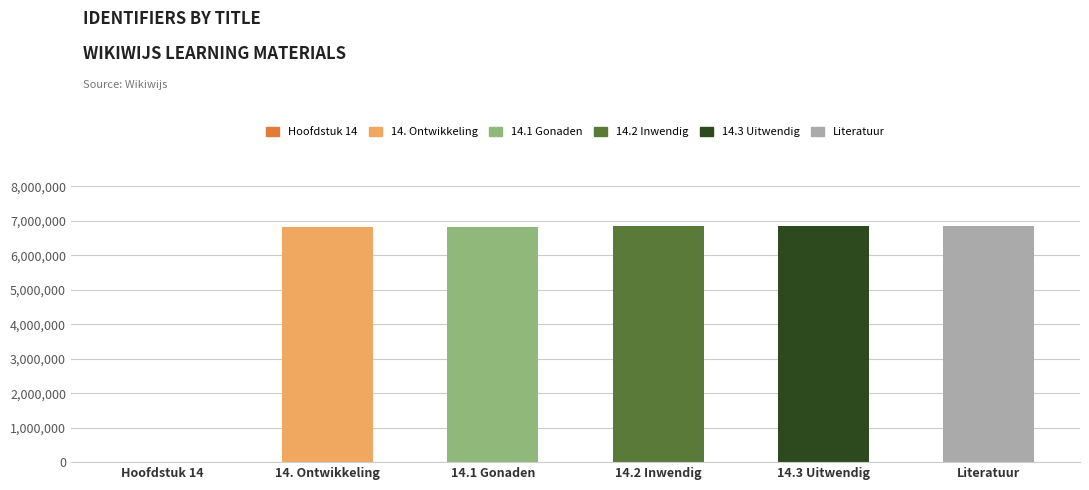

What is the difference between the values at 14.2 Inwendig and 14.3 Uitwendig?

2571